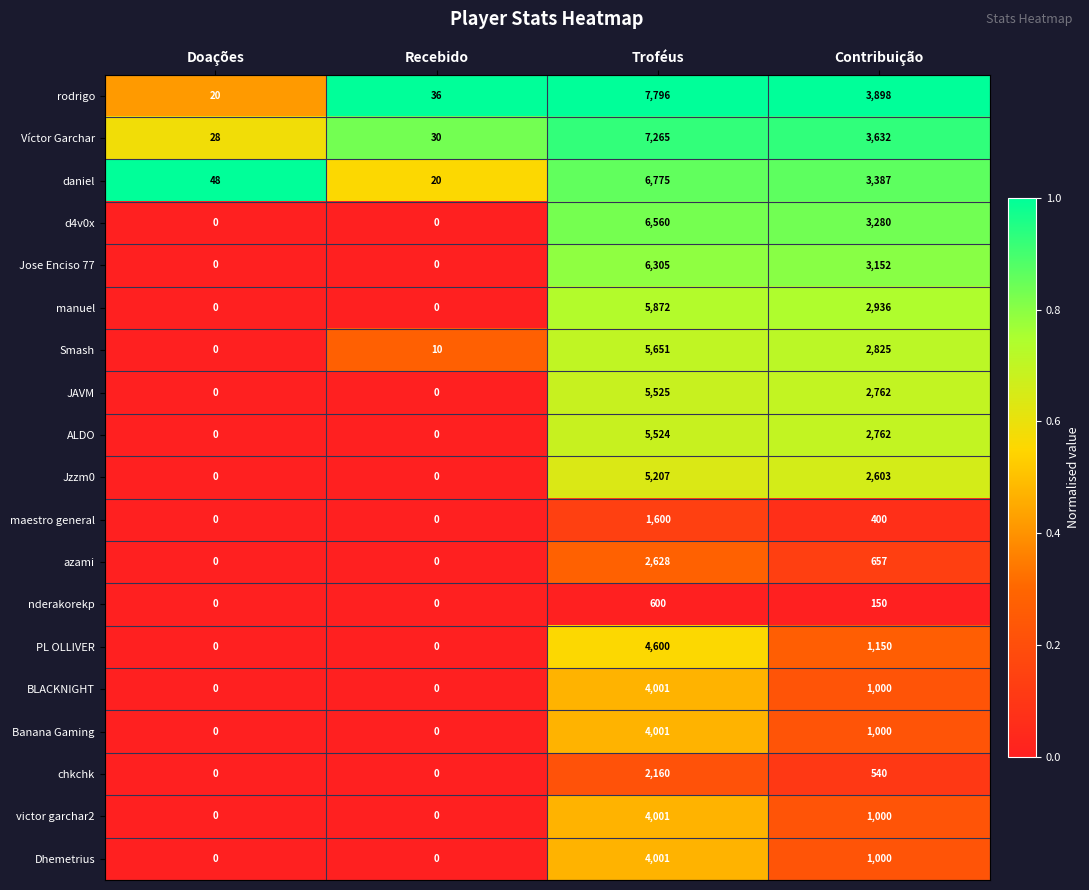

At which label is daniel closest to 3397?

Contribuição